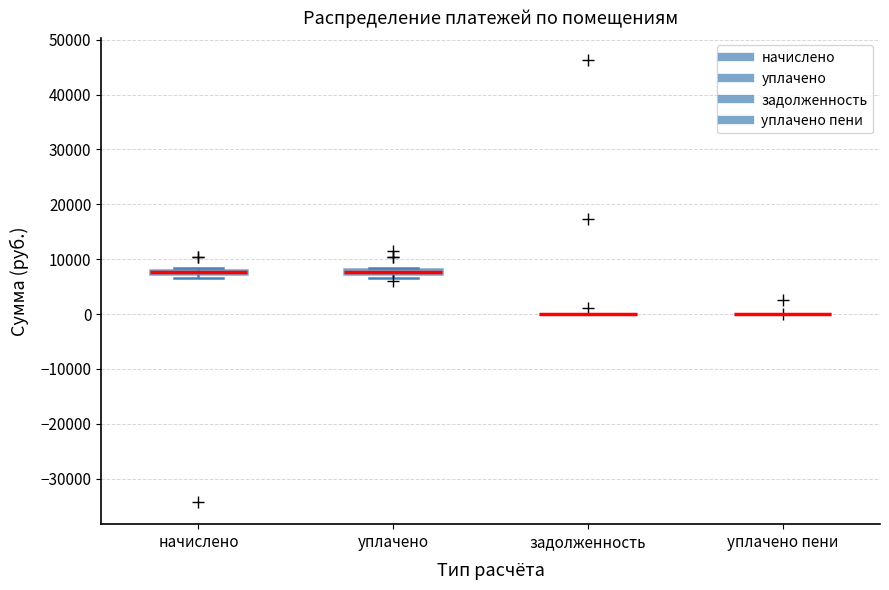

Where is the upper edge of the box for начислено on the y-axis? The values are not printed on the chart, so give them approximately, as read against the axis.

8000